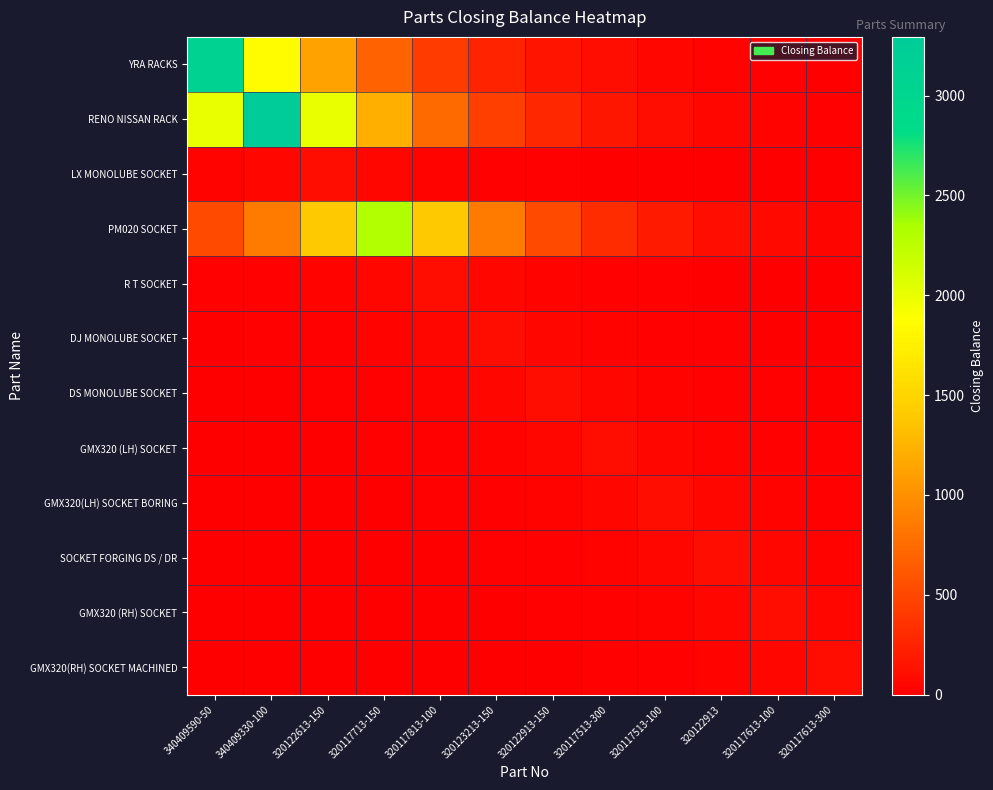

At 340409590-50, list the series in order from smallest to largest.

GMX320(RH) SOCKET MACHINED, GMX320 (RH) SOCKET, SOCKET FORGING DS / DR, GMX320(LH) SOCKET BORING, GMX320 (LH) SOCKET, DS MONOLUBE SOCKET, DJ MONOLUBE SOCKET, R T SOCKET, LX MONOLUBE SOCKET, PM020 SOCKET, RENO NISSAN RACK, YRA RACKS